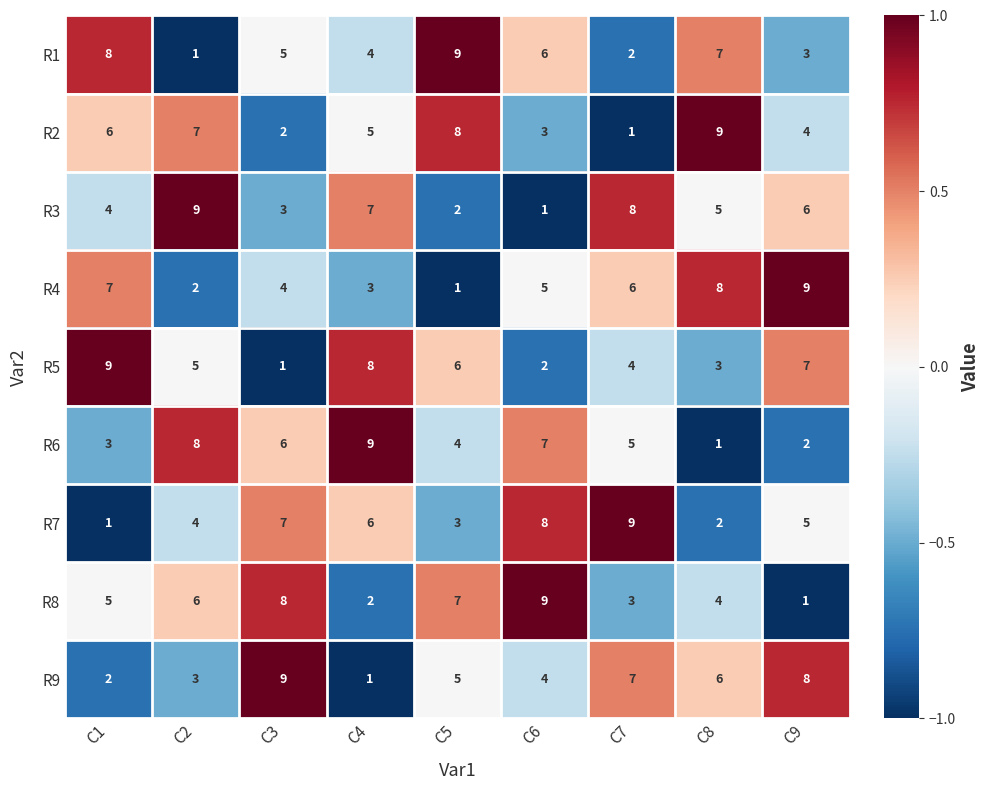

What is the total value across all series at C2?

45